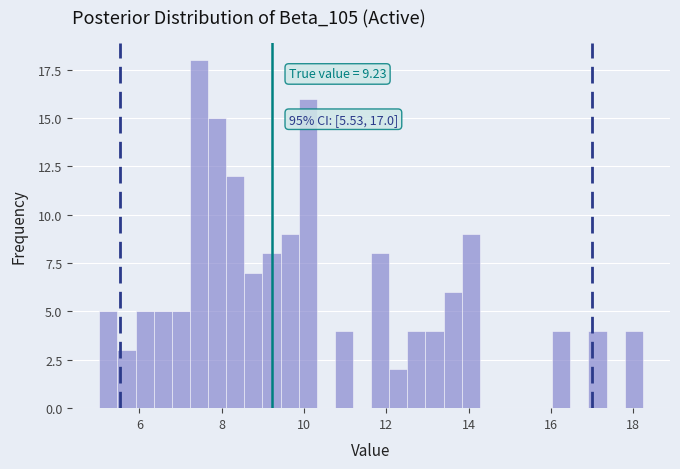

Read against the x-axis, roughly where is the centre of the tallest bar?

7.4